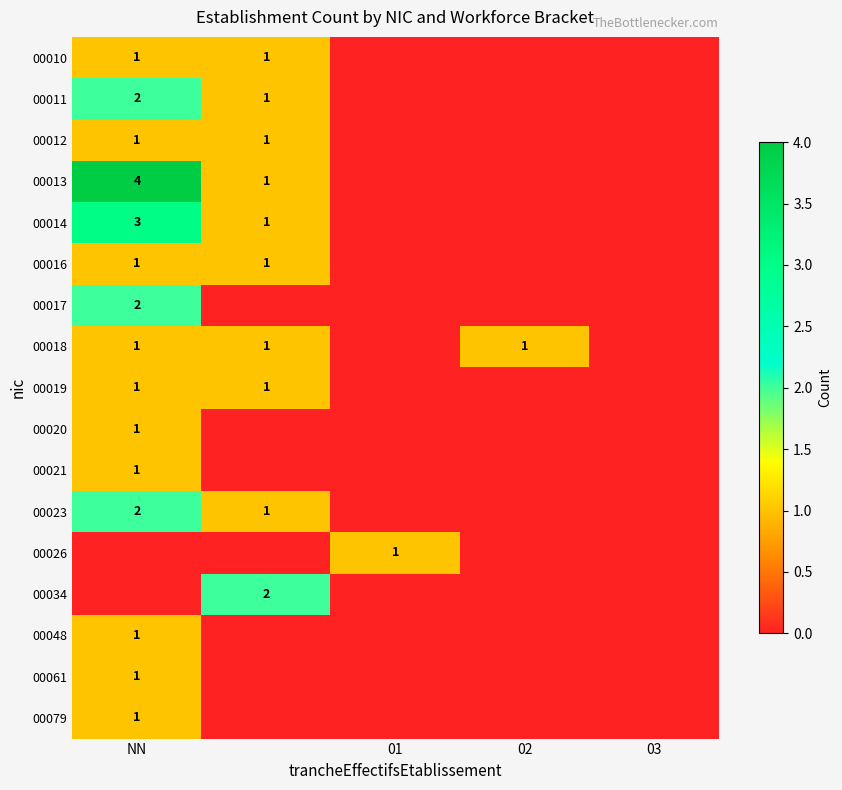

What is the maximum value shown in the chart?

4